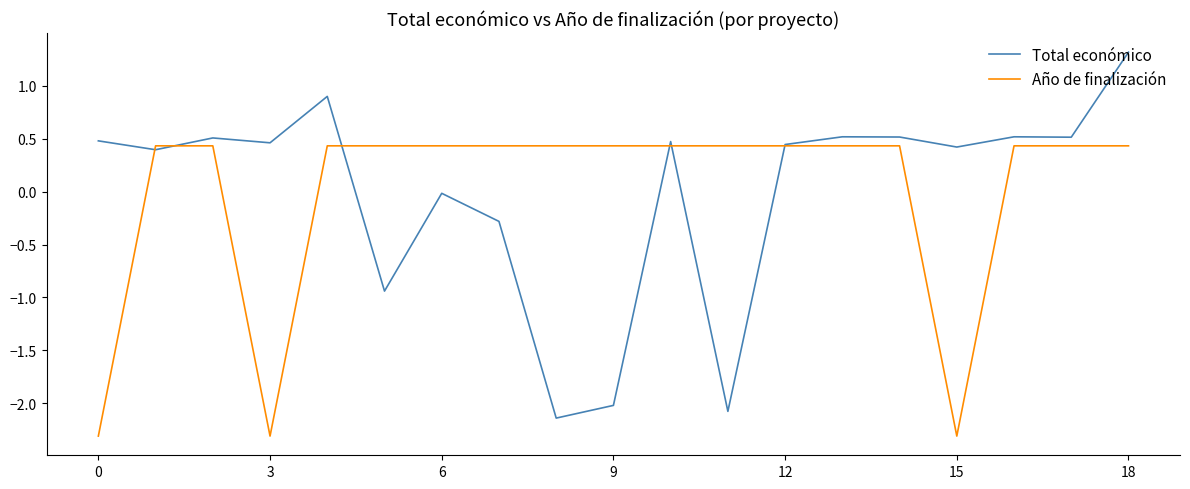

What is the lowest value of the Año de finalización series?

-2.3